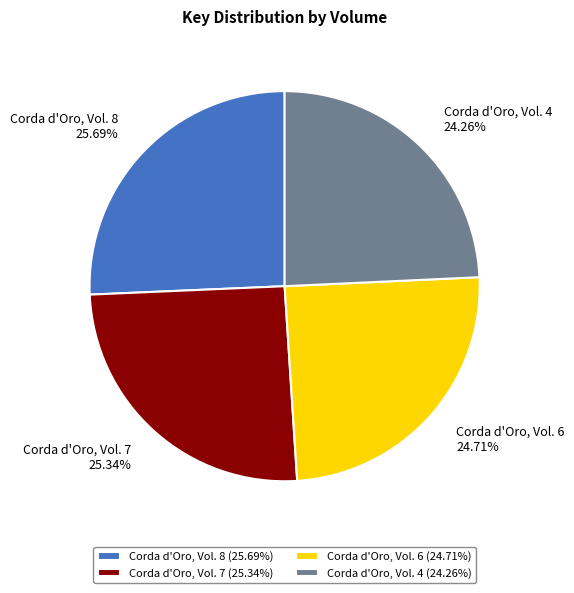

Do Corda d'Oro, Vol. 8 and Corda d'Oro, Vol. 7 together represent more than half of the pie?

Yes